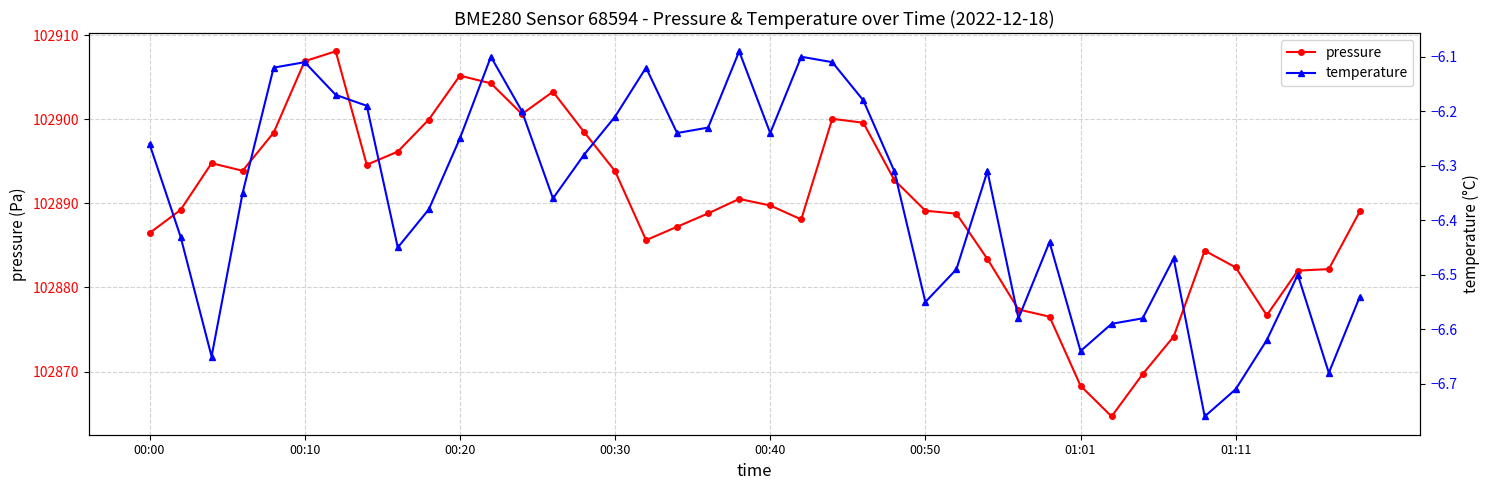

True or false: pressure and temperature cross at least once.

False